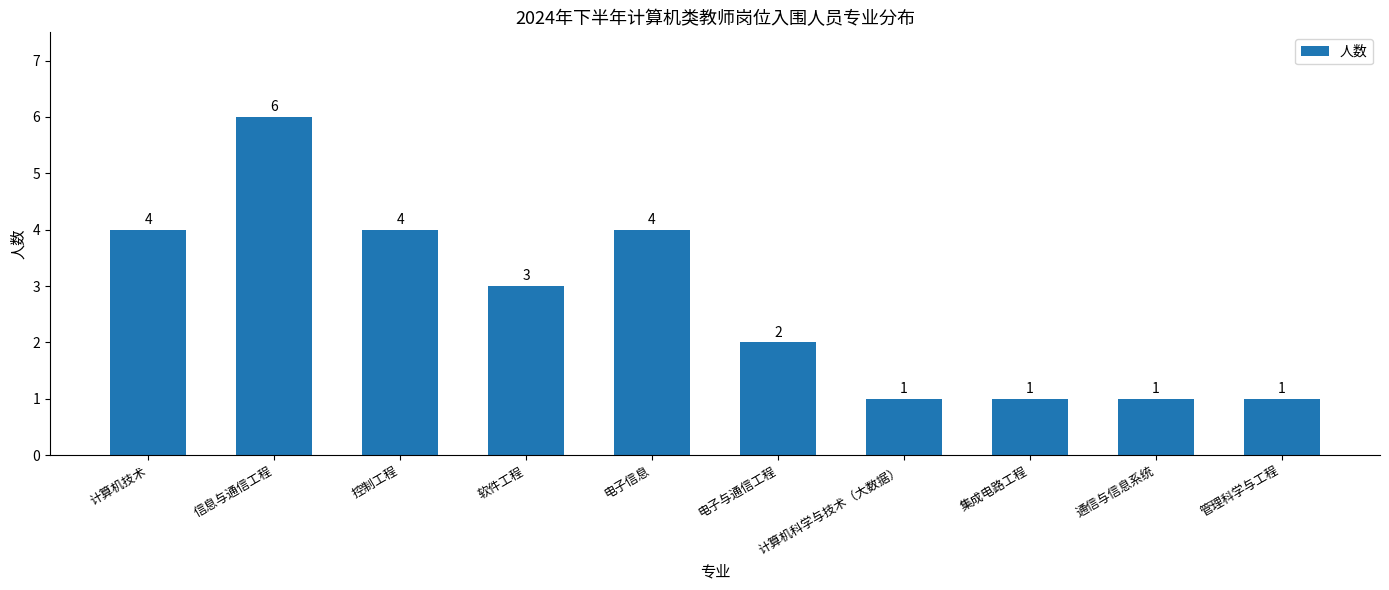

Reading right to left, list all the values displayed in this chart.

1	1	1	1	2	4	3	4	6	4